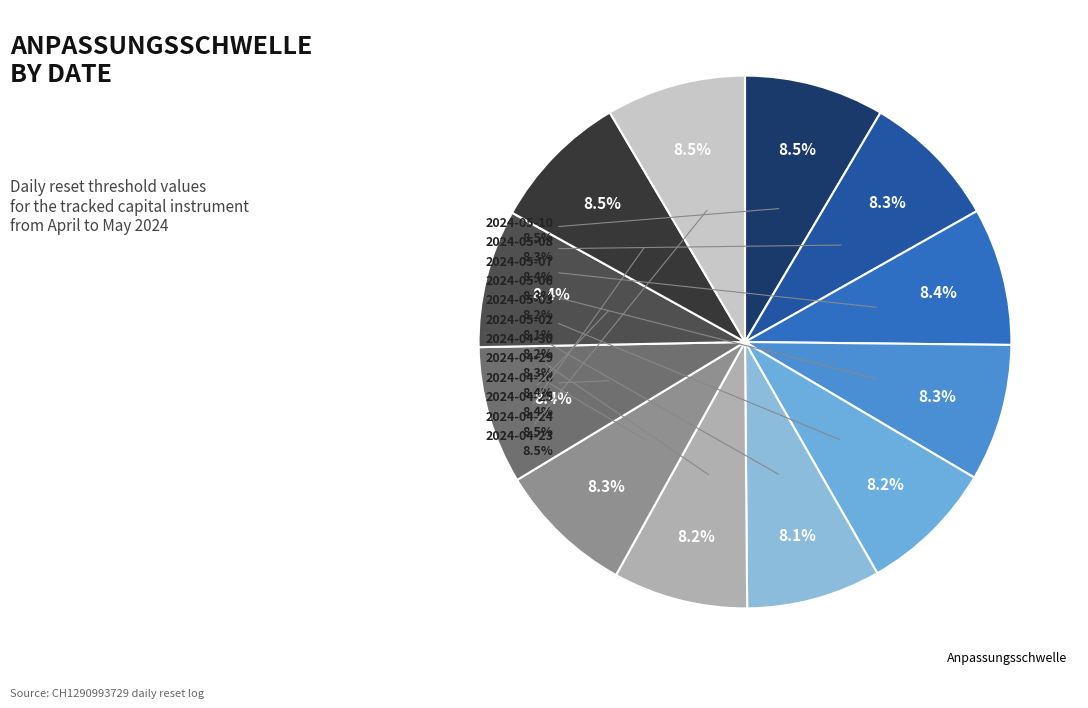

Which category has the smallest portion of the pie?

2024-05-02